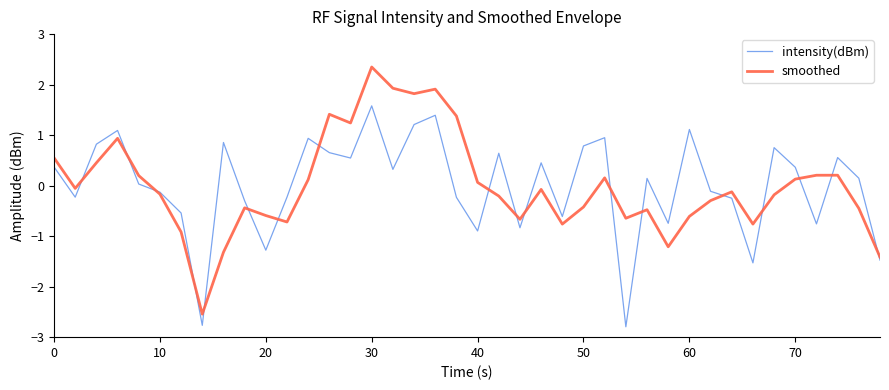

What is the lowest value of the intensity(dBm) series?

-2.8